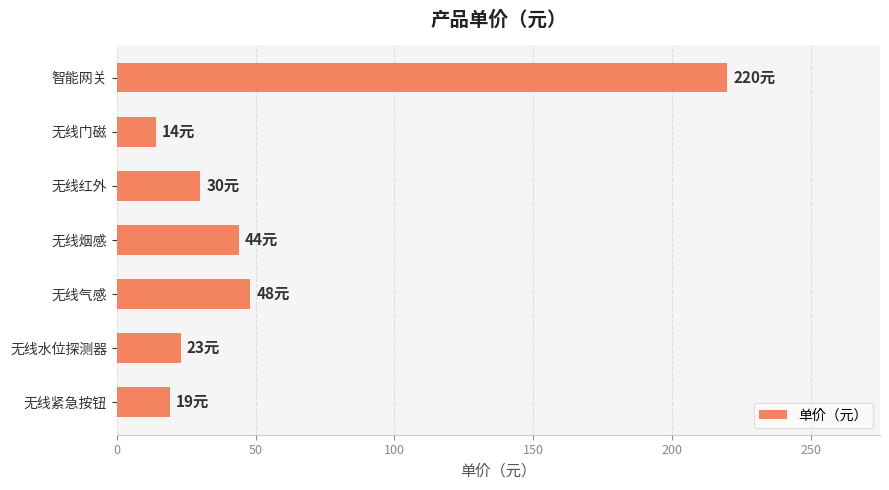

Which has a higher value, 无线红外 or 无线烟感?

无线烟感